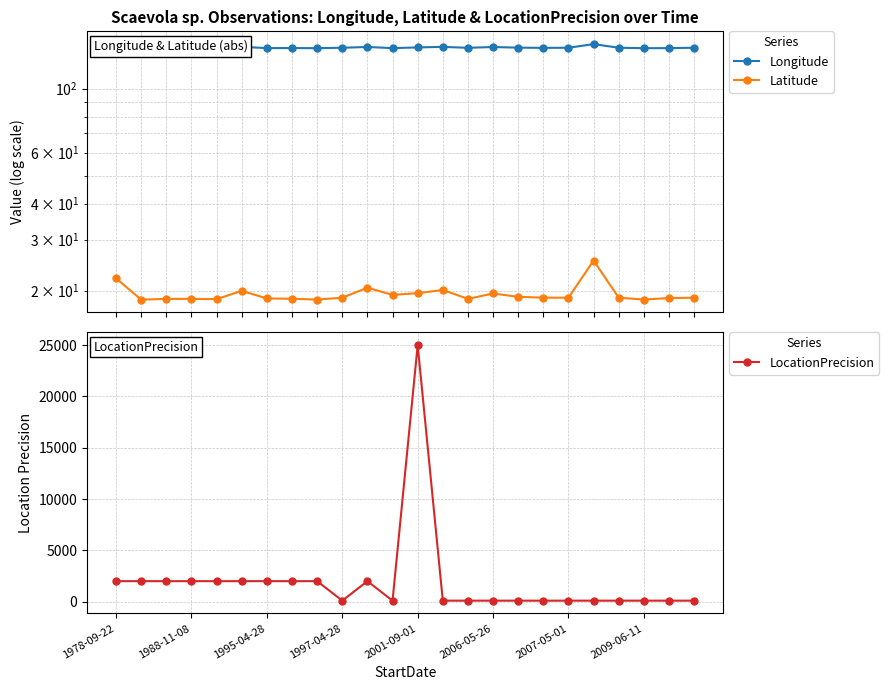

What is the difference between the highest and lowest values at 16?

119.6